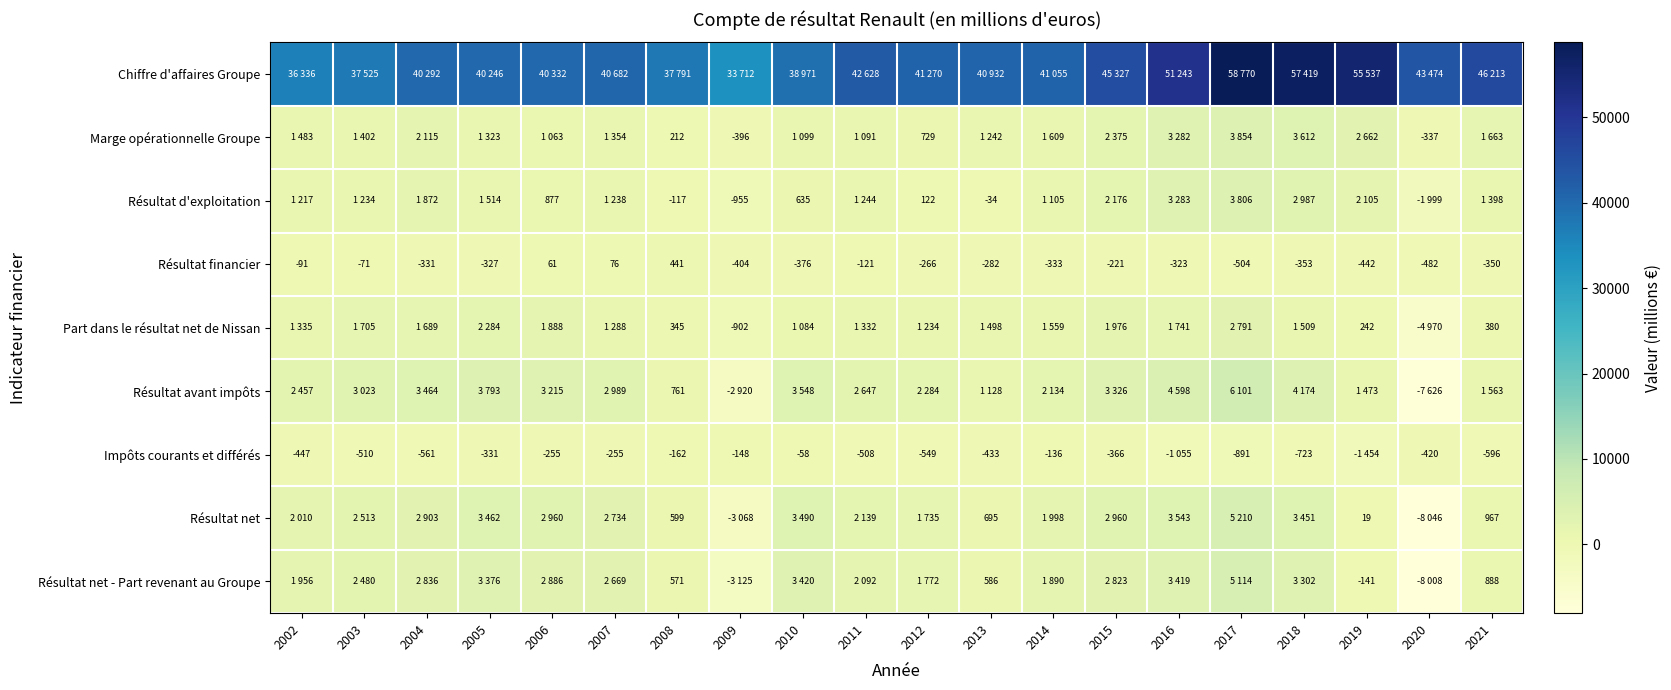

What is the sum of the Résultat financier values at 2015 and 2003?

-292